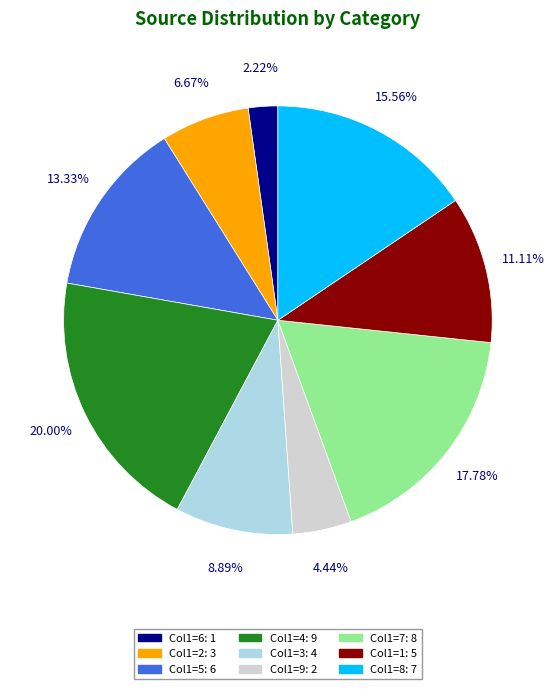

Is there any slice that represents more than half of the pie?

No